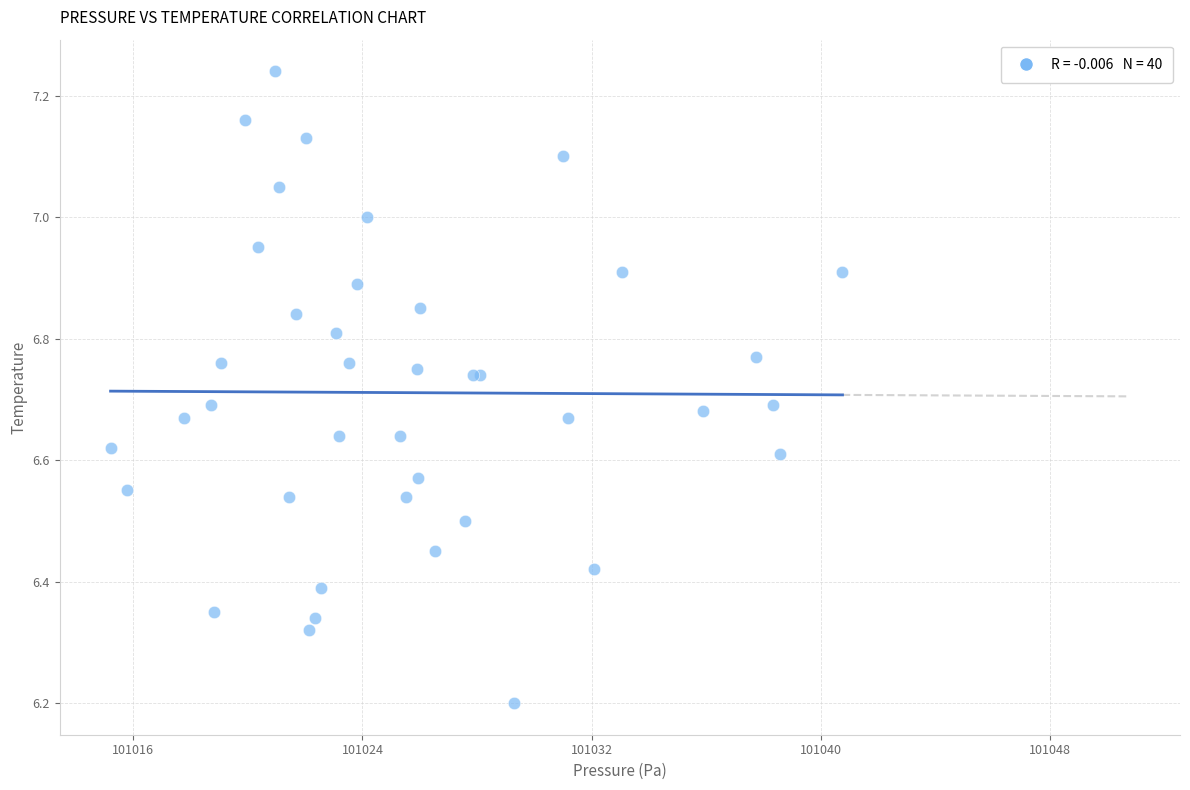

What Y value in the scatter plot is closest to 6?

6.2